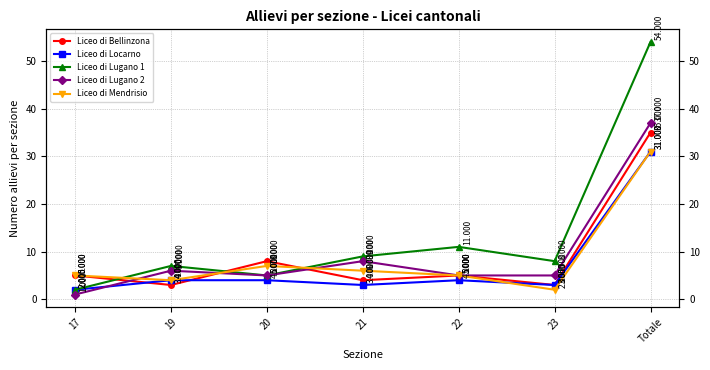

How many data points does each series have?

7